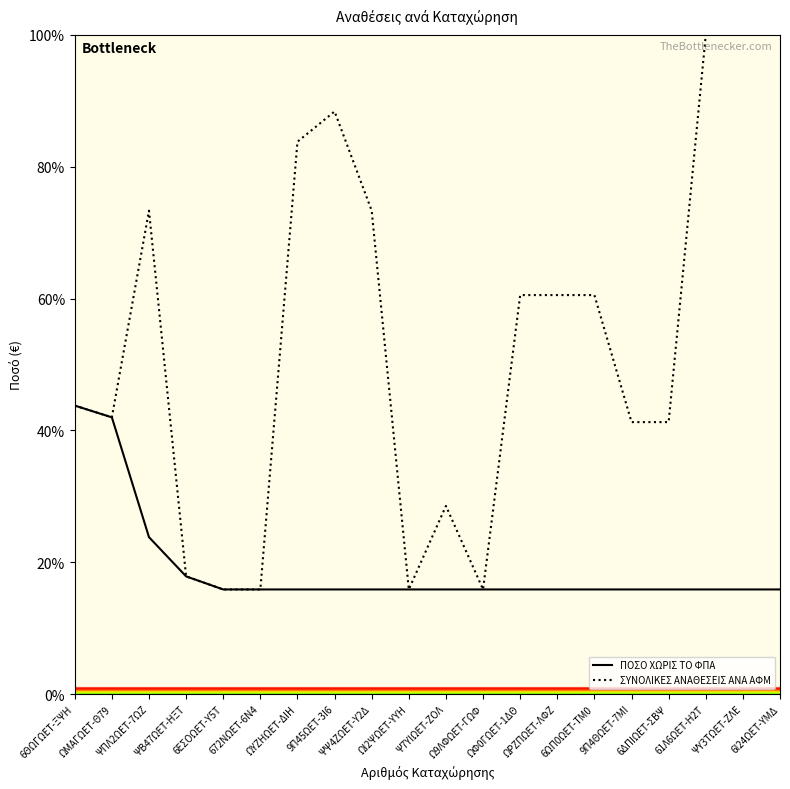

Reading right to left, extract all data points from this chart.

ΠΟΣΟ ΧΩΡΙΣ ΤΟ ΦΠΑ: 6Ι24ΩΕΤ-ΥΜΔ=15.9	ΨΥ3ΤΩΕΤ-ΖΛΕ=15.9	61Λ6ΩΕΤ-Η2Τ=15.9	6ΔΠΙΩΕΤ-ΣΒΨ=15.9	9Π4ΘΩΕΤ-7ΜΙ=15.9	6ΩΠ0ΩΕΤ-ΤΜ0=15.9	ΩΡΖΠΩΕΤ-ΛΦΖ=15.9	ΩΦ0ΓΩΕΤ-1ΔΘ=15.9	Ω9ΛΦΩΕΤ-ΓΩΦ=15.9	Ψ7ΥΙΩΕΤ-ΖΟΛ=15.9	ΩΙ2ΨΩΕΤ-ΥΥΗ=15.9	ΨΨ4ΖΩΕΤ-Υ2Δ=15.9	9Π45ΩΕΤ-3Ι6=15.9	ΩΥΖΗΩΕΤ-ΔΙΗ=15.9	672ΝΩΕΤ-6Ν4=15.9	6ΕΣΟΩΕΤ-Υ5Τ=15.9	ΨΒ47ΩΕΤ-ΗΞΤ=17.9	ΨΠΛ2ΩΕΤ-7ΩΖ=23.8	ΩΜΑΓΩΕΤ-Θ79=42.0	6ΘΩΓΩΕΤ-ΞΨΗ=43.8
ΣΥΝΟΛΙΚΕΣ ΑΝΑΘΕΣΕΙΣ ΑΝΑ ΑΦΜ: 6Ι24ΩΕΤ-ΥΜΔ=100.0	ΨΥ3ΤΩΕΤ-ΖΛΕ=100.0	61Λ6ΩΕΤ-Η2Τ=100.0	6ΔΠΙΩΕΤ-ΣΒΨ=41.3	9Π4ΘΩΕΤ-7ΜΙ=41.3	6ΩΠ0ΩΕΤ-ΤΜ0=60.5	ΩΡΖΠΩΕΤ-ΛΦΖ=60.5	ΩΦ0ΓΩΕΤ-1ΔΘ=60.5	Ω9ΛΦΩΕΤ-ΓΩΦ=15.9	Ψ7ΥΙΩΕΤ-ΖΟΛ=28.5	ΩΙ2ΨΩΕΤ-ΥΥΗ=15.9	ΨΨ4ΖΩΕΤ-Υ2Δ=73.3	9Π45ΩΕΤ-3Ι6=88.4	ΩΥΖΗΩΕΤ-ΔΙΗ=83.8	672ΝΩΕΤ-6Ν4=15.9	6ΕΣΟΩΕΤ-Υ5Τ=15.9	ΨΒ47ΩΕΤ-ΗΞΤ=17.9	ΨΠΛ2ΩΕΤ-7ΩΖ=73.3	ΩΜΑΓΩΕΤ-Θ79=42.0	6ΘΩΓΩΕΤ-ΞΨΗ=43.8